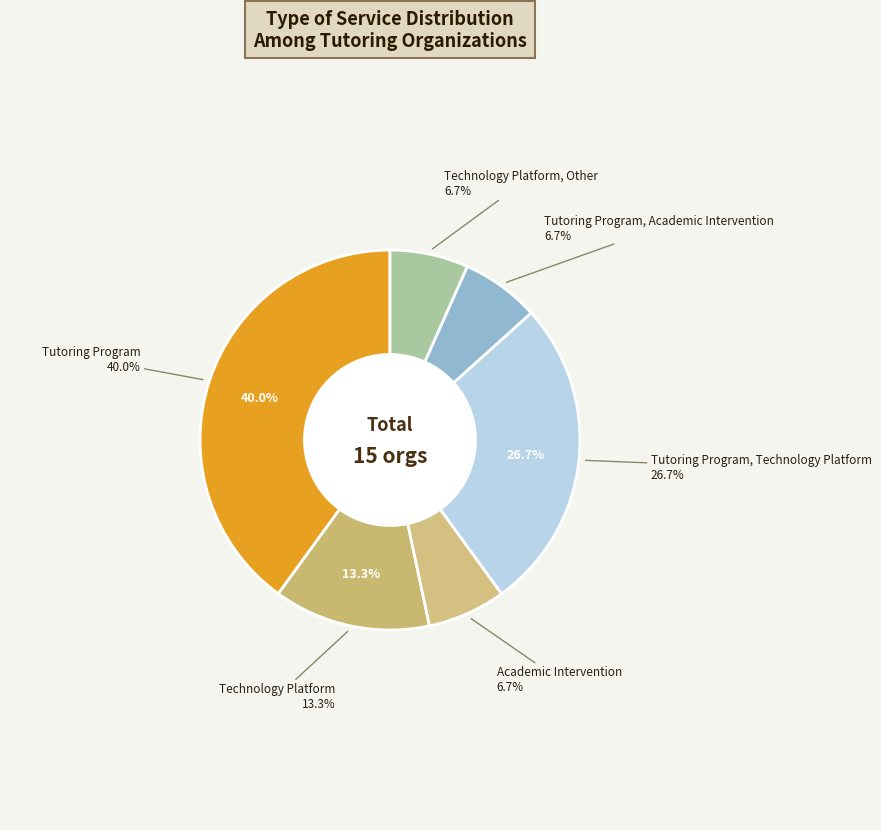

What is the change in value from Tutoring Program to Academic Intervention?

-5